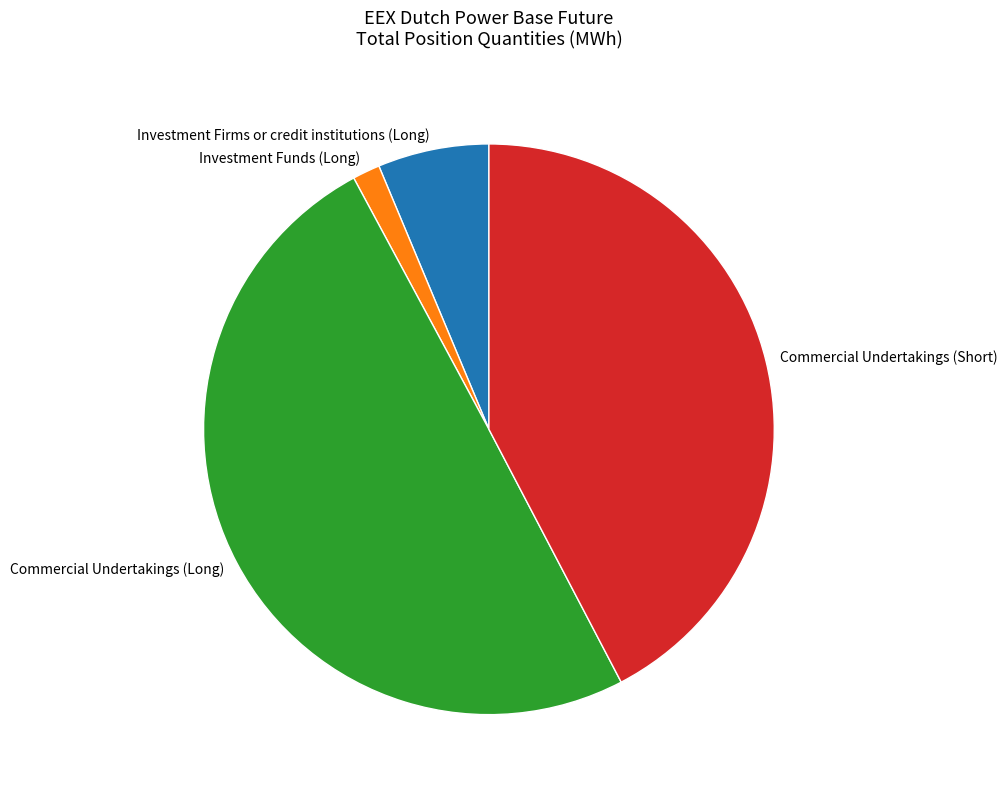

What is the ratio of the value at Investment Firms or credit institutions (Long) to the value at Investment Funds (Long)?

4.1